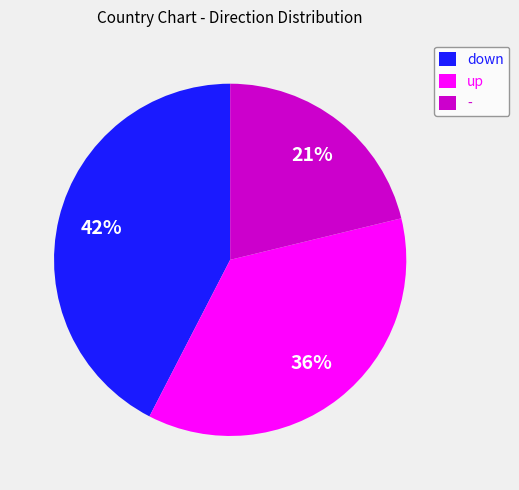

Which category has the smallest portion of the pie?

-